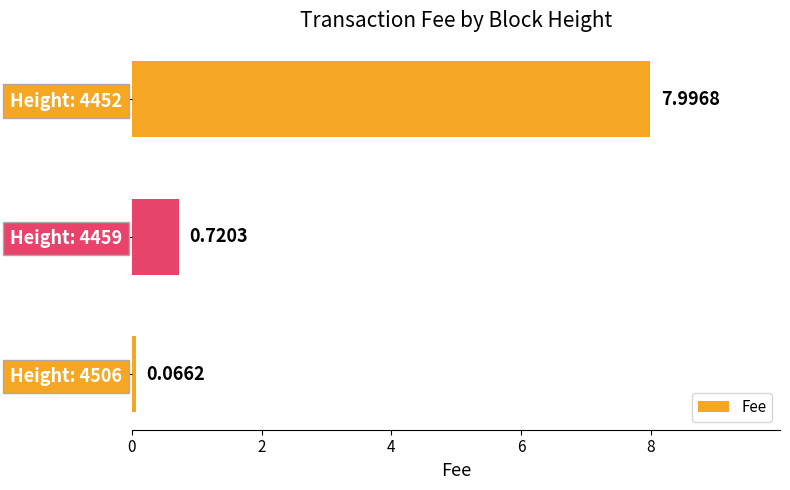

What is the change in value from Height: 4506 to Height: 4459?

+0.7